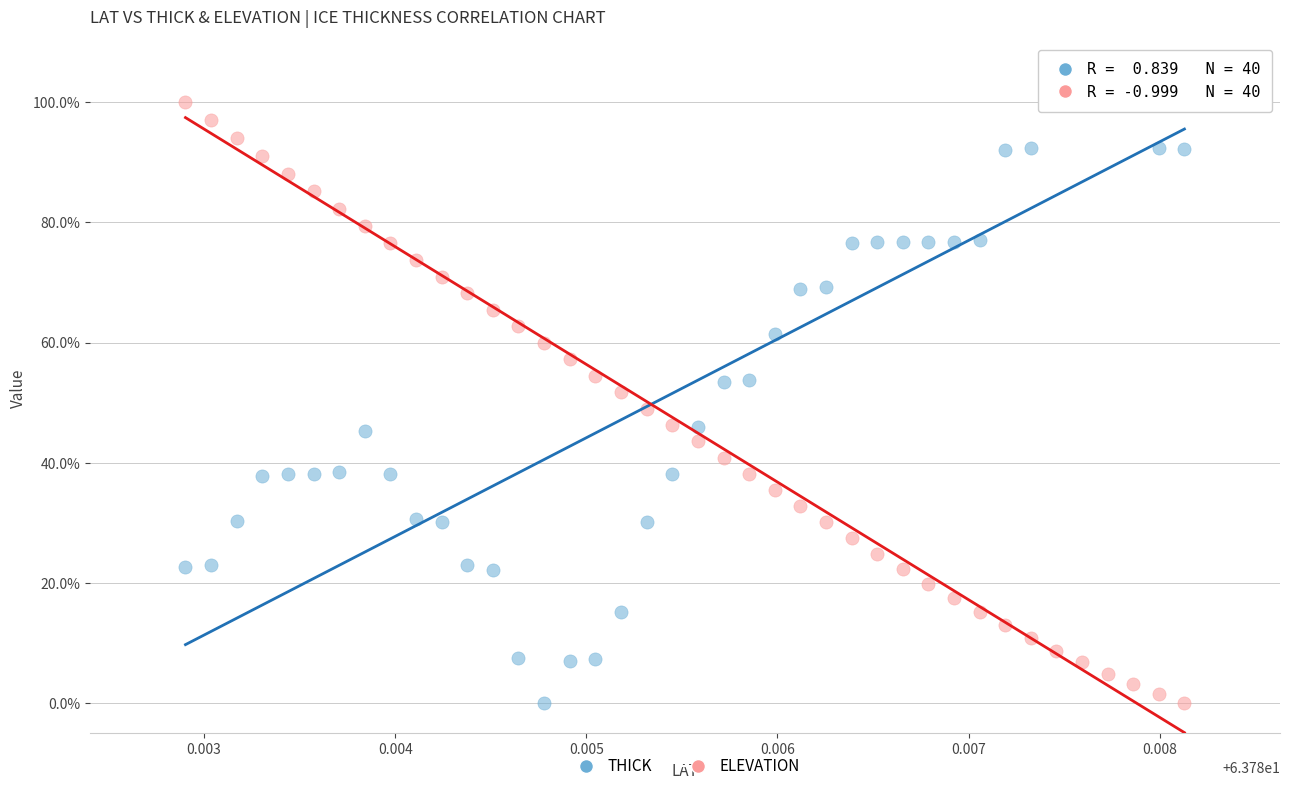

What are all the series names shown in the legend?

THICK, ELEVATION